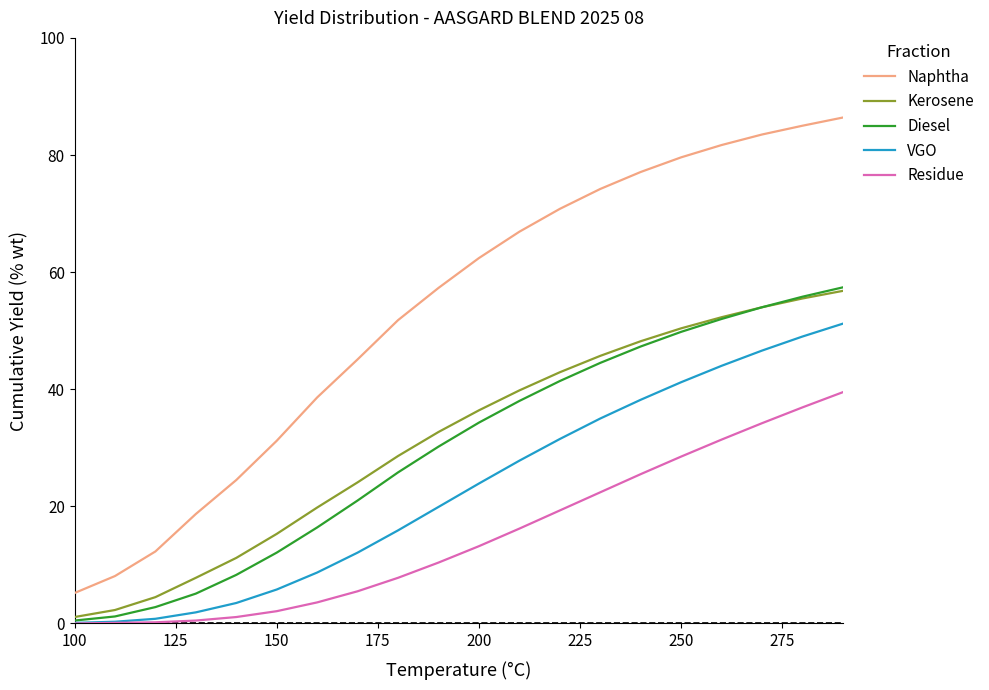

True or false: Diesel and Naphtha cross at least once.

False